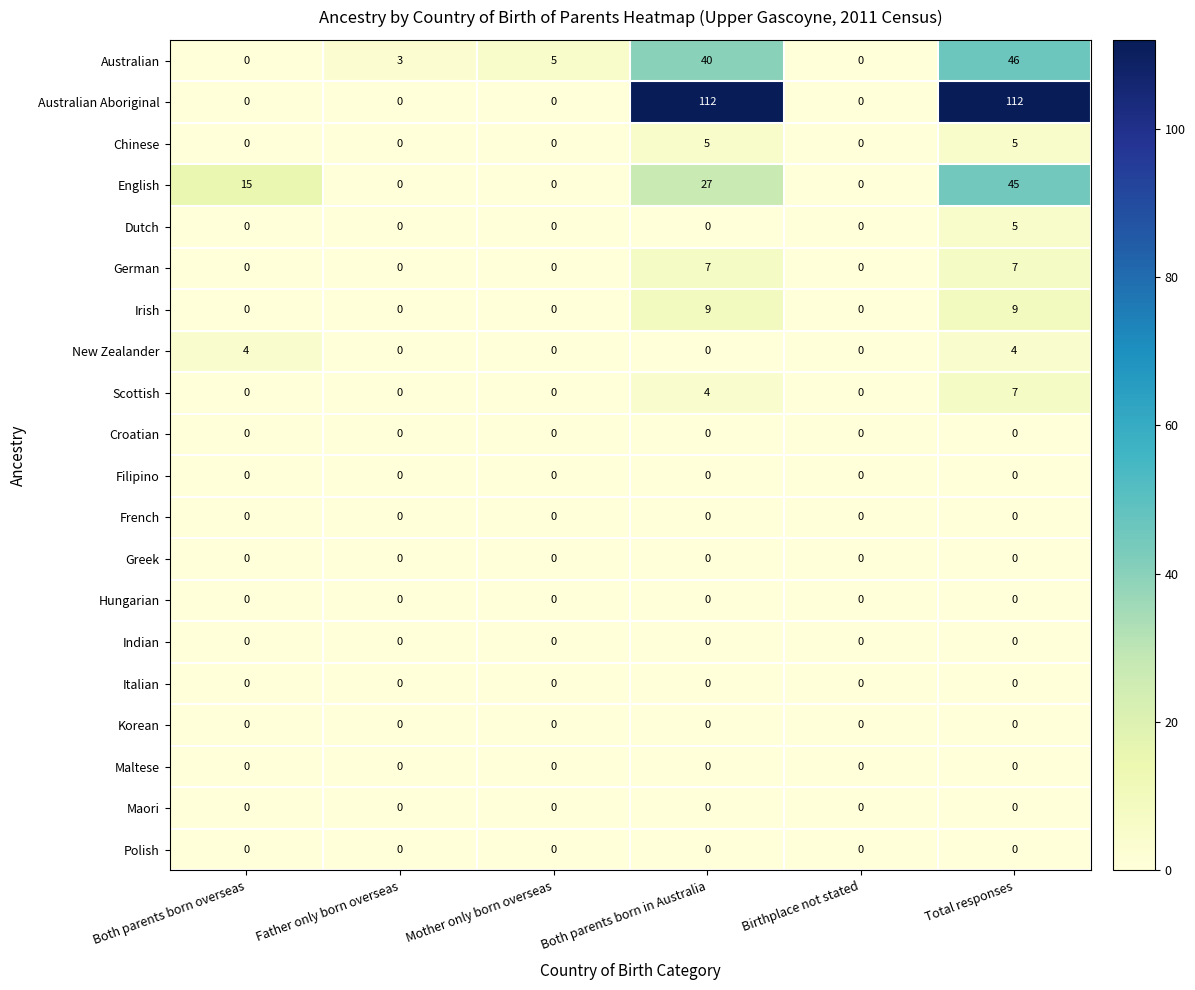

What is the difference between the maximum and second lowest values in the Australian series?

46